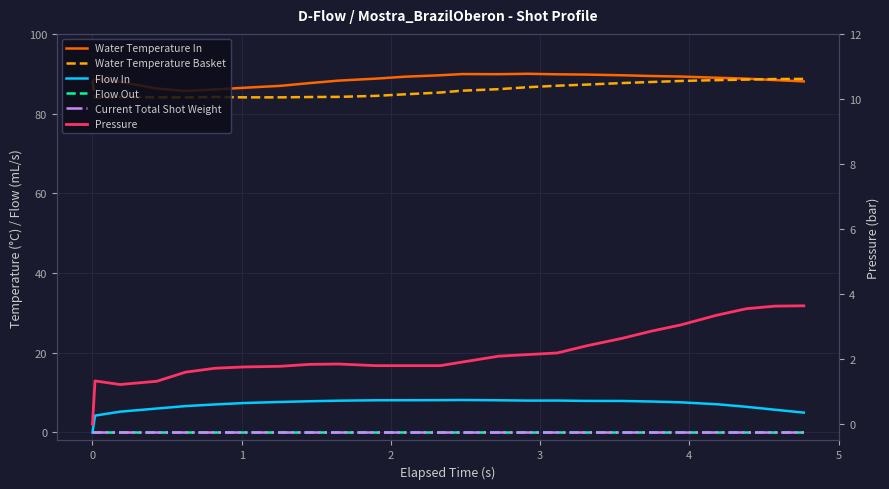

How many lines are shown in the chart?

6